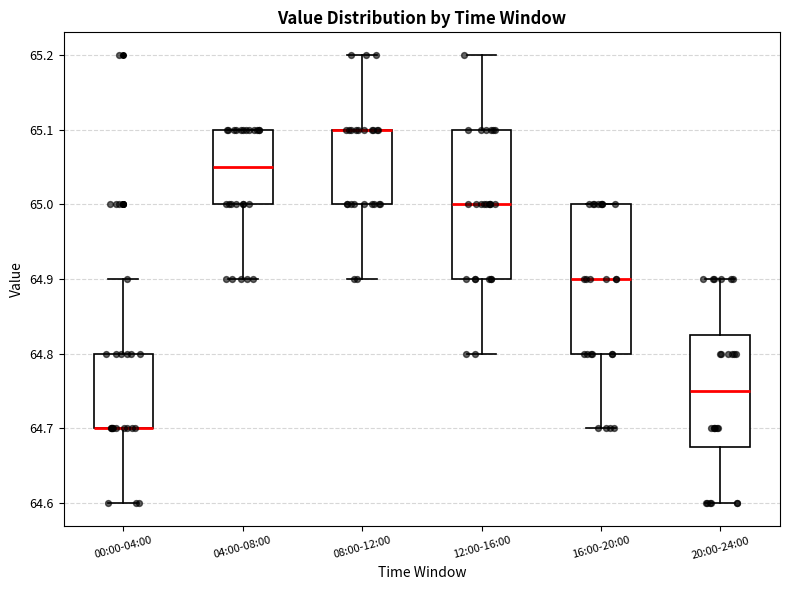

Where does the lower whisker of the box for 00:00-04:00 end on the y-axis? The values are not printed on the chart, so give them approximately, as read against the axis.

64.60